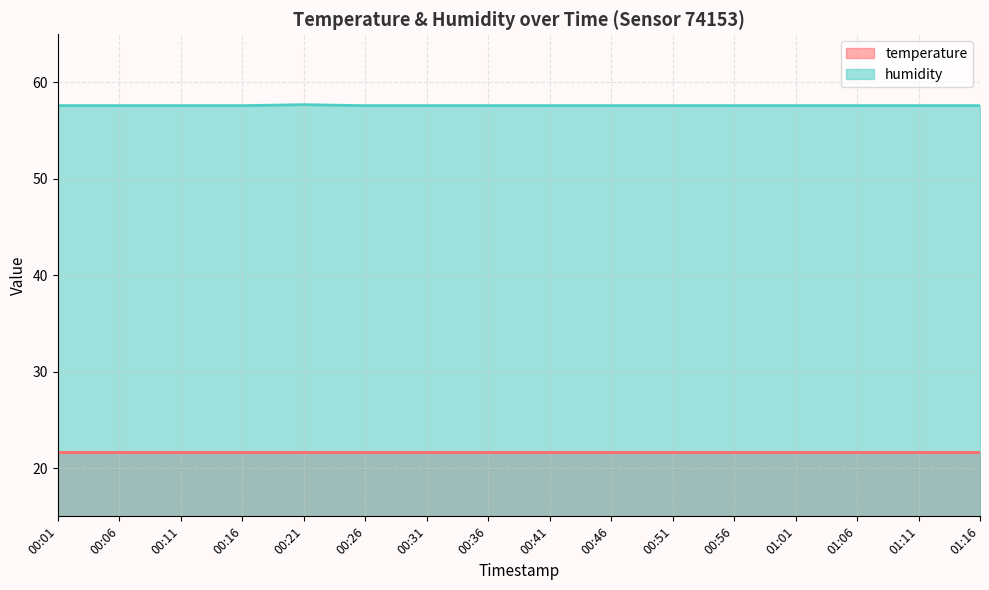

True or false: temperature and humidity cross at least once.

False